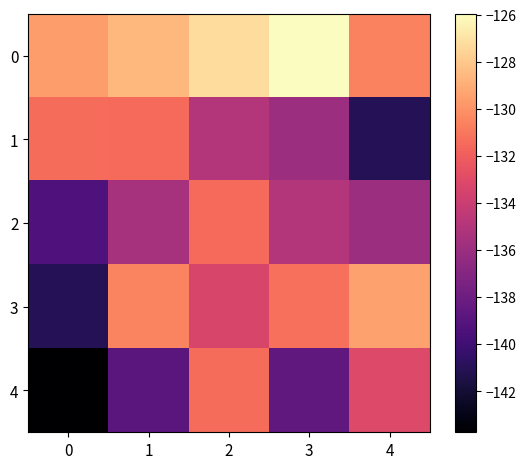

How many categories are shown in the chart?

5